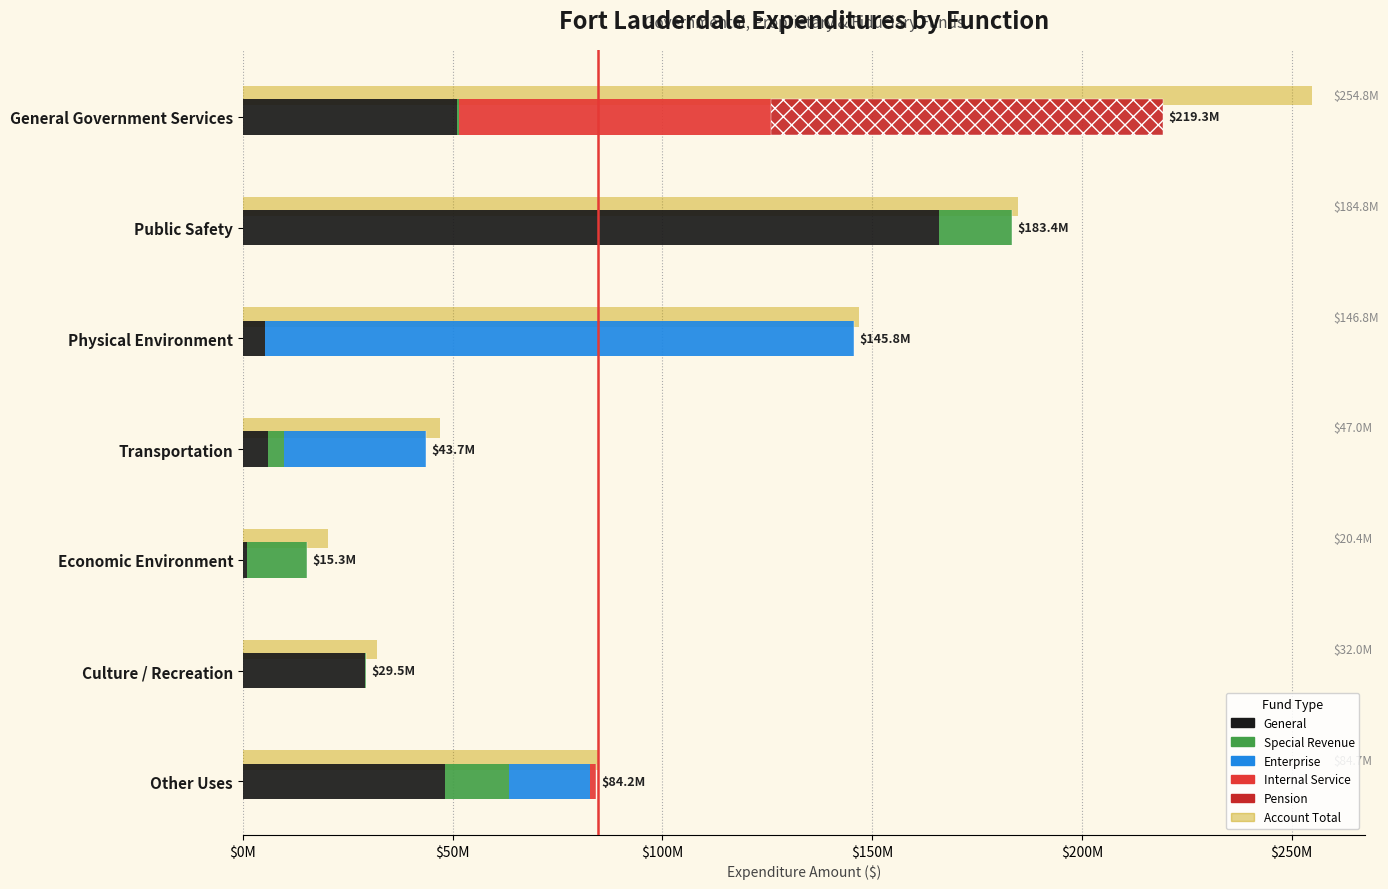

Which series changed the most between General Government Services and Economic Environment?

Pension